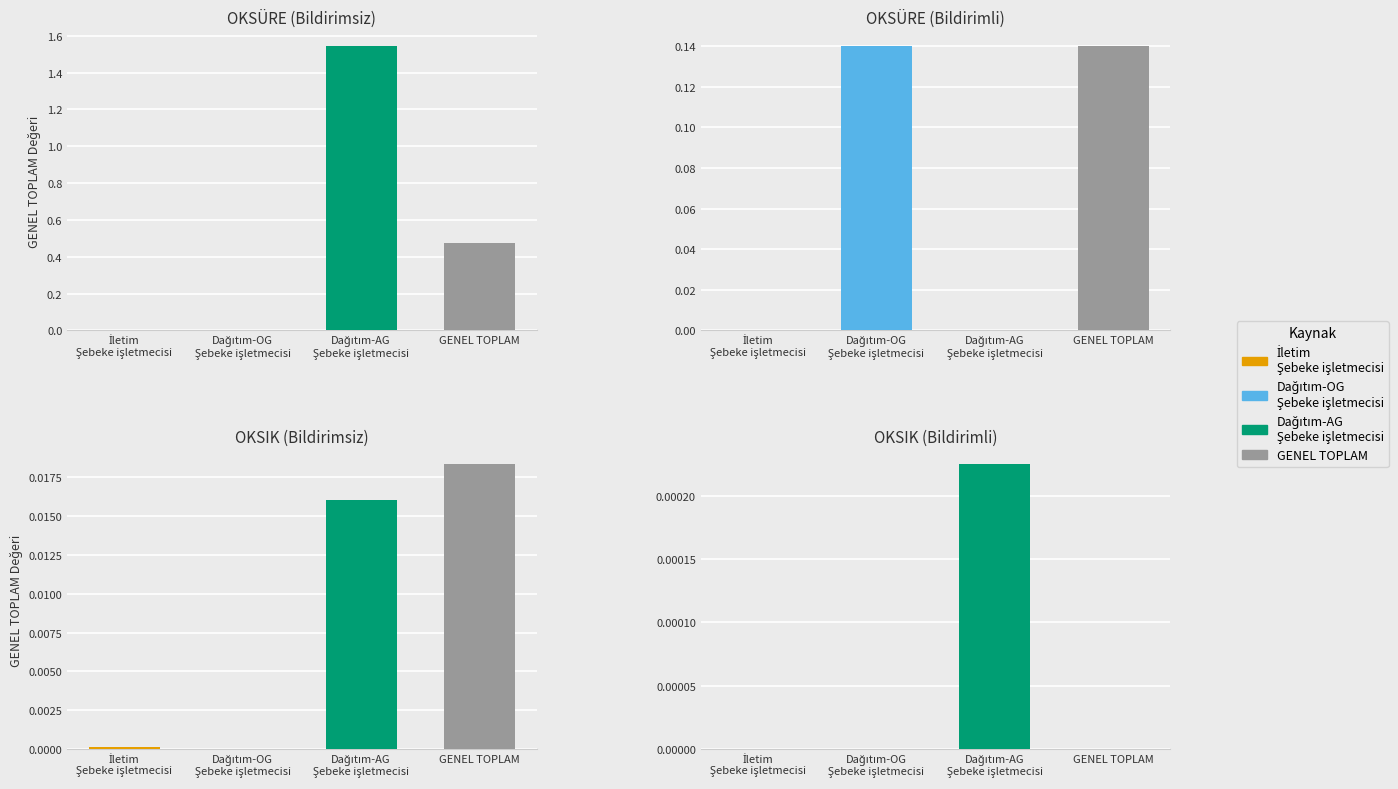

Is it true that OKSÜRE (Bildirimsiz) equals 1.0 at Dağıtım-AG
Şebeke işletmecisi?

False